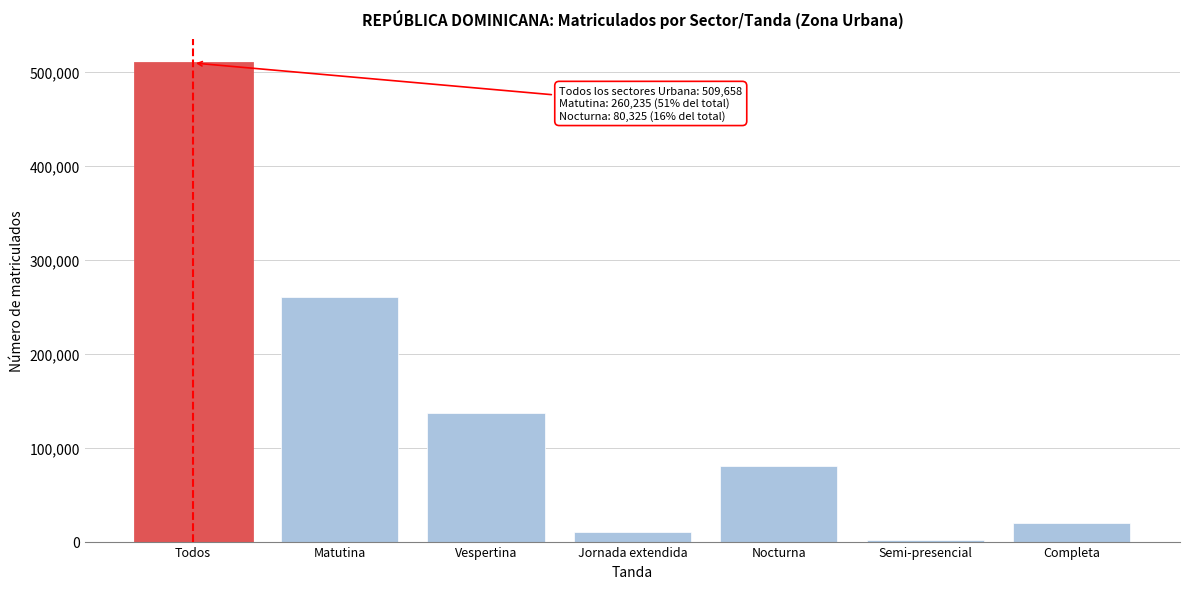

Reading right to left, what are all the values shown in this chart?

Completa=19970	Semi-presencial=1730	Nocturna=80325	Jornada extendida=10332	Vespertina=137066	Matutina=260235	Todos=509658